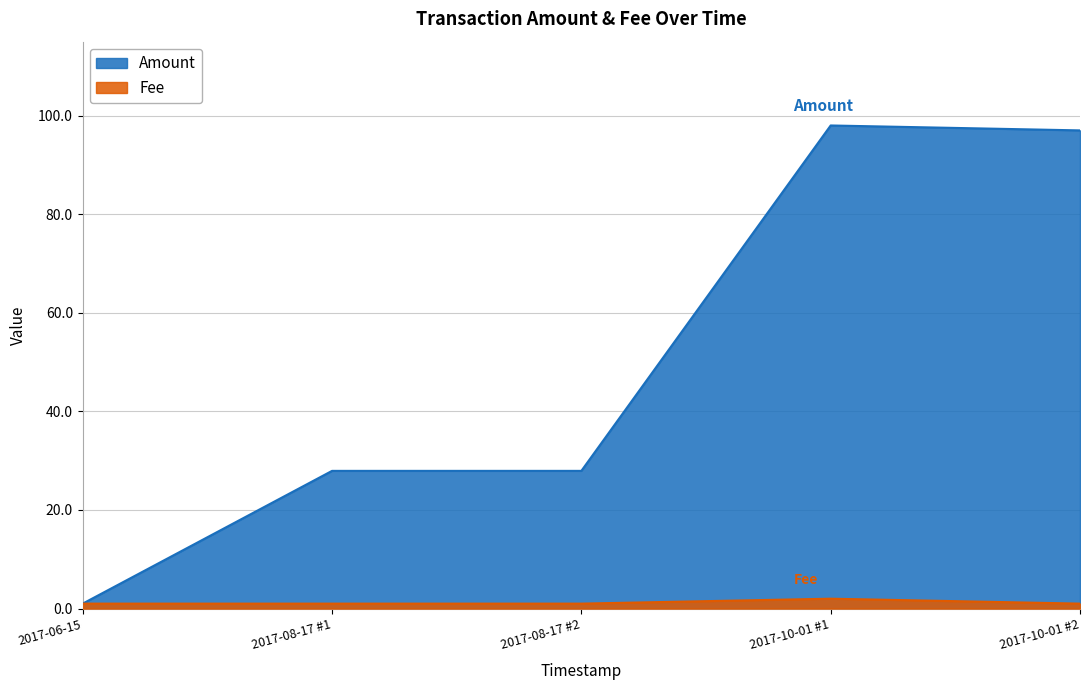

What is the sum of the Fee values at 2017-08-17 #1 and 2017-06-15?

2.0